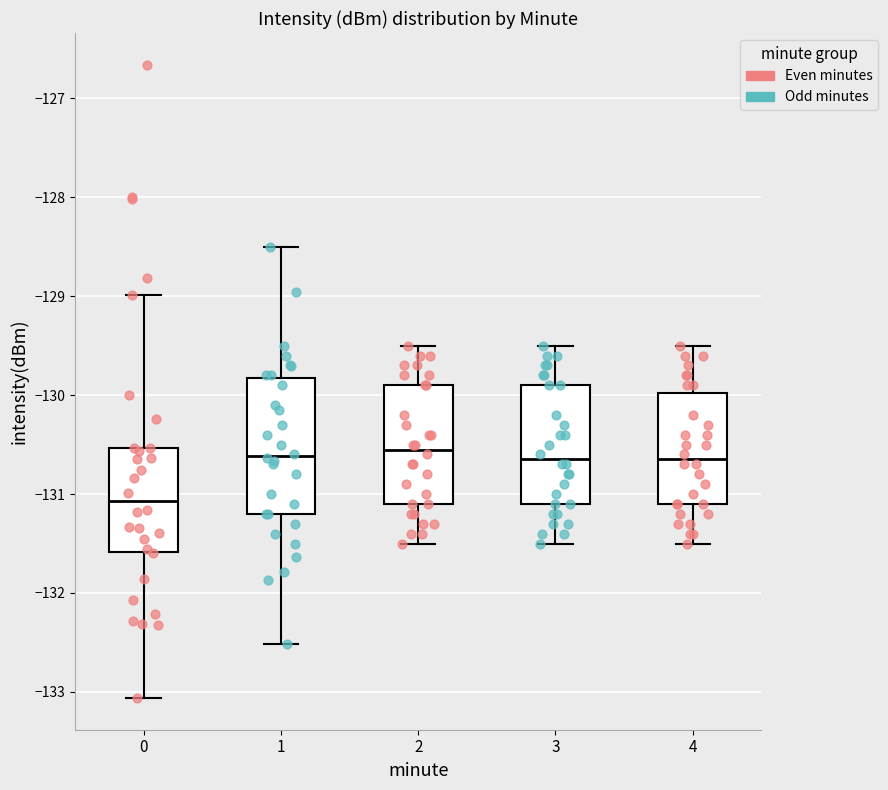

Reading left to right, transcribe this box plot: for each box, give where its median line is, the range the box spans, and where its two whiskers end, as read against the y-axis. The values are not printed on the chart, so give them approximately, as read against the axis.

0: median -131.1, box -131.6 to -130.5, whiskers -133.1 to -129.0
1: median -130.6, box -131.2 to -129.8, whiskers -132.5 to -128.5
2: median -130.5, box -131.1 to -129.9, whiskers -131.5 to -129.5
3: median -130.6, box -131.1 to -129.9, whiskers -131.5 to -129.5
4: median -130.6, box -131.1 to -130.0, whiskers -131.5 to -129.5